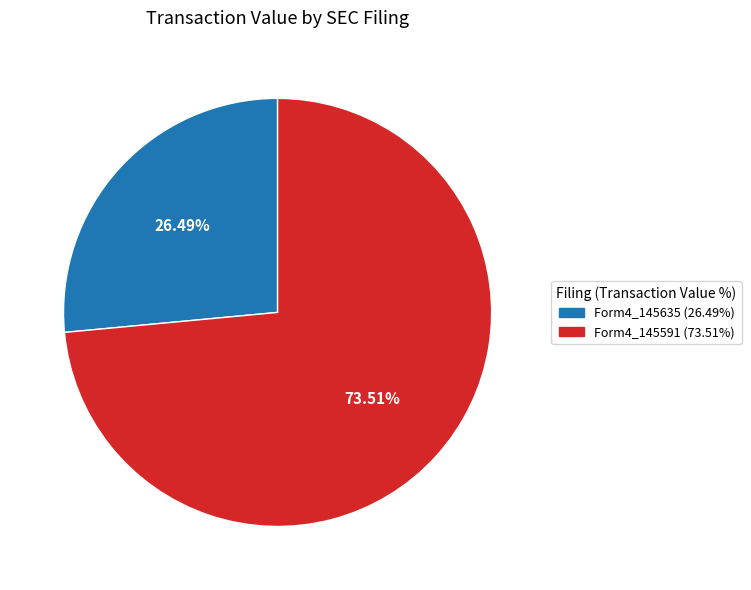

Is there any slice that represents more than half of the pie?

Yes